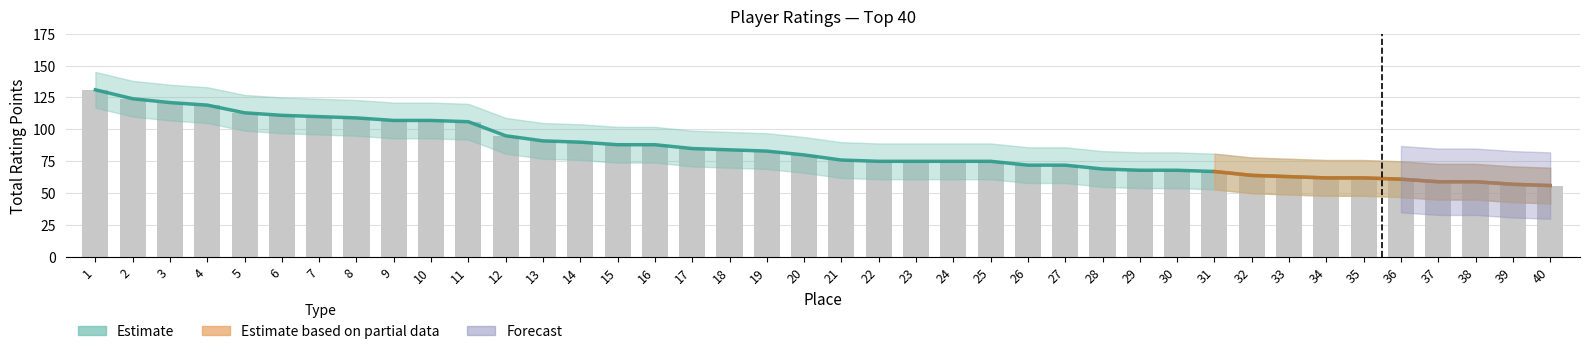

Is it true that upper equals 46 at 1?

False